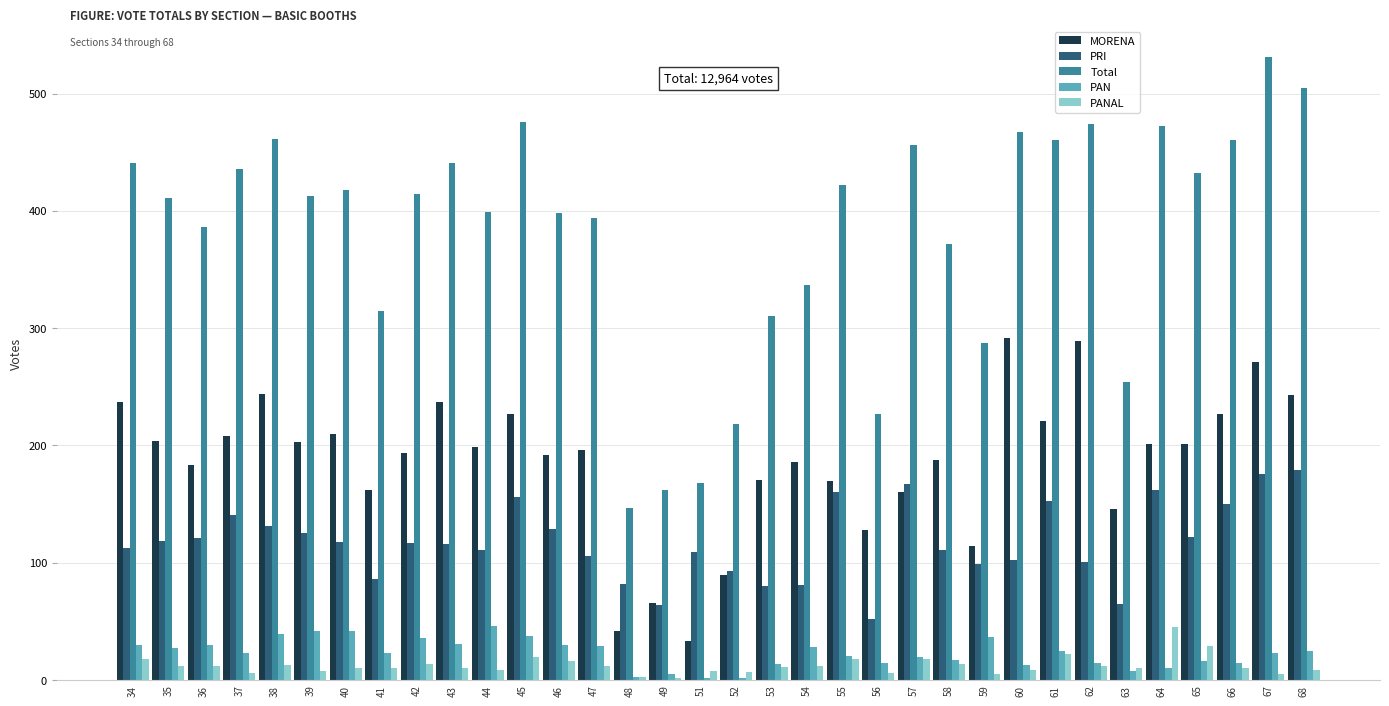

What is the total value across all series at 41?

596